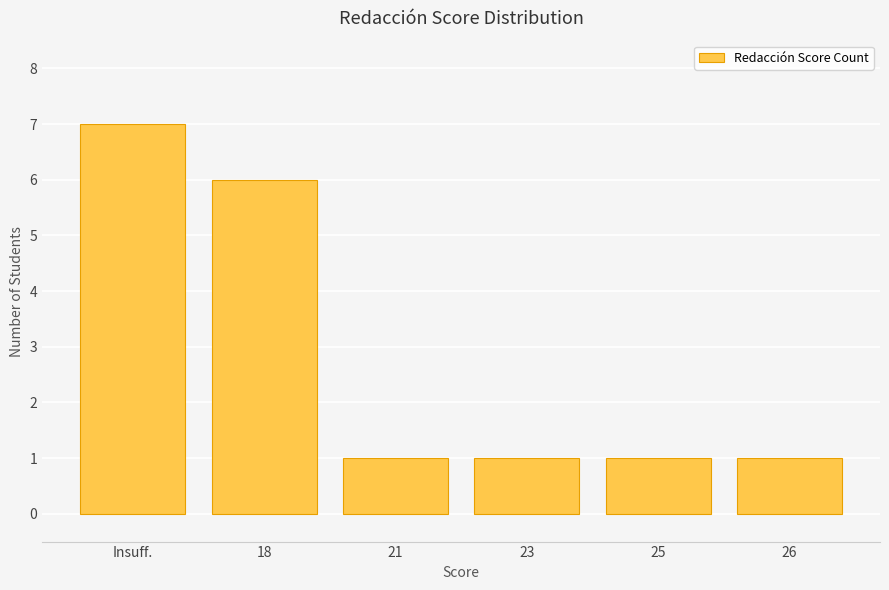

What is the sum of the values at 18 and 26?

7